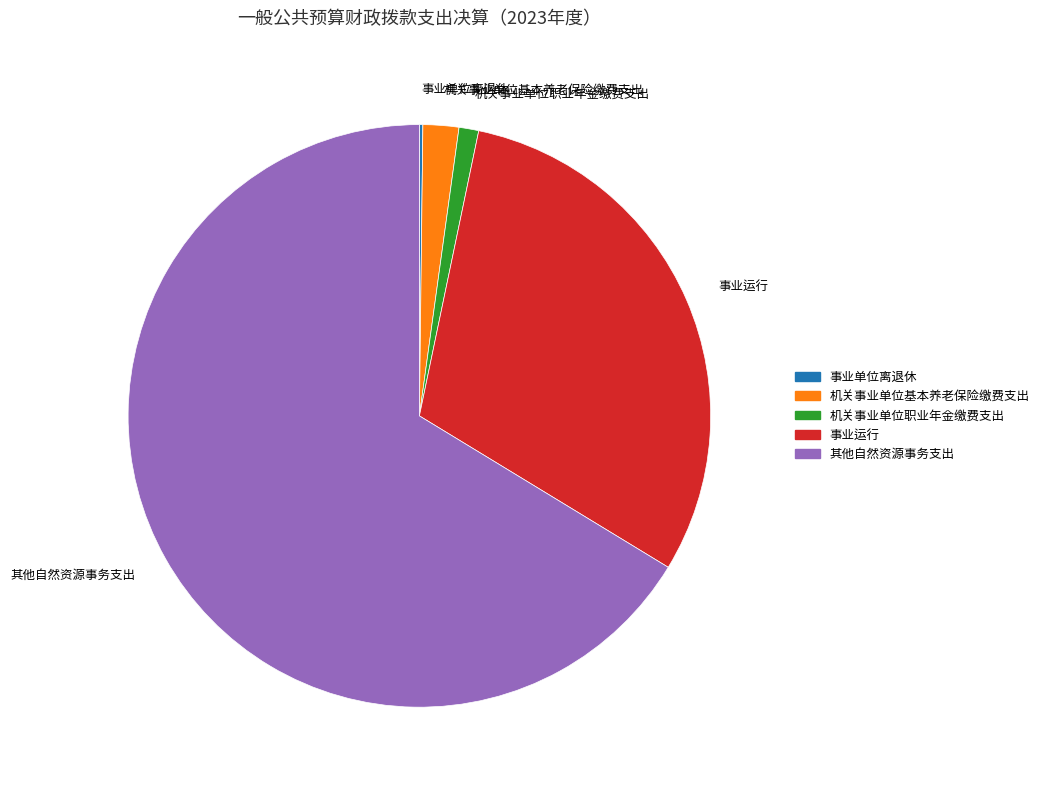

True or false: 机关事业单位基本养老保险缴费支出 accounts for 11% of the total.

False